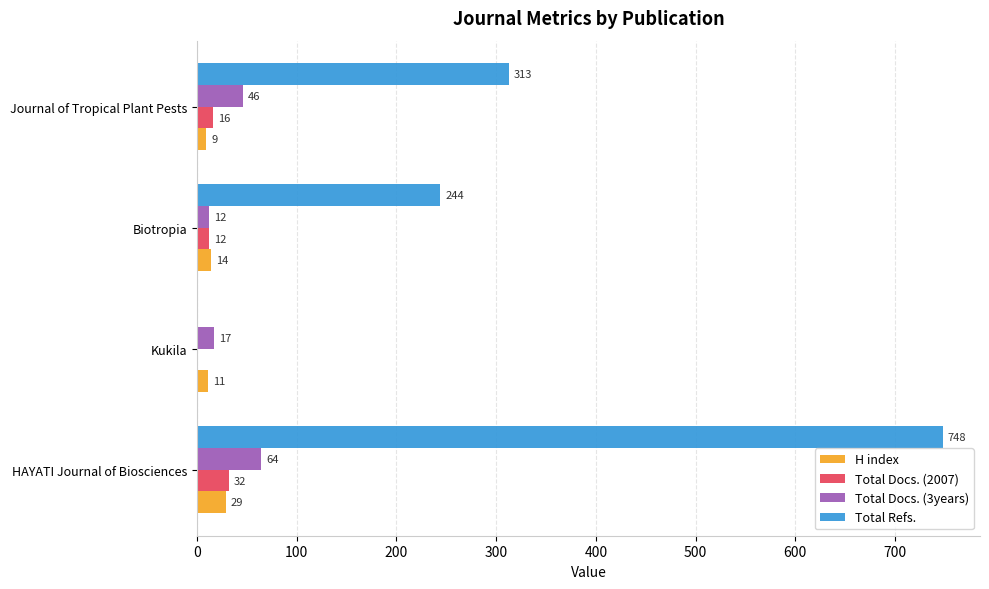

Is it true that Total Refs. equals 244 at Biotropia?

True